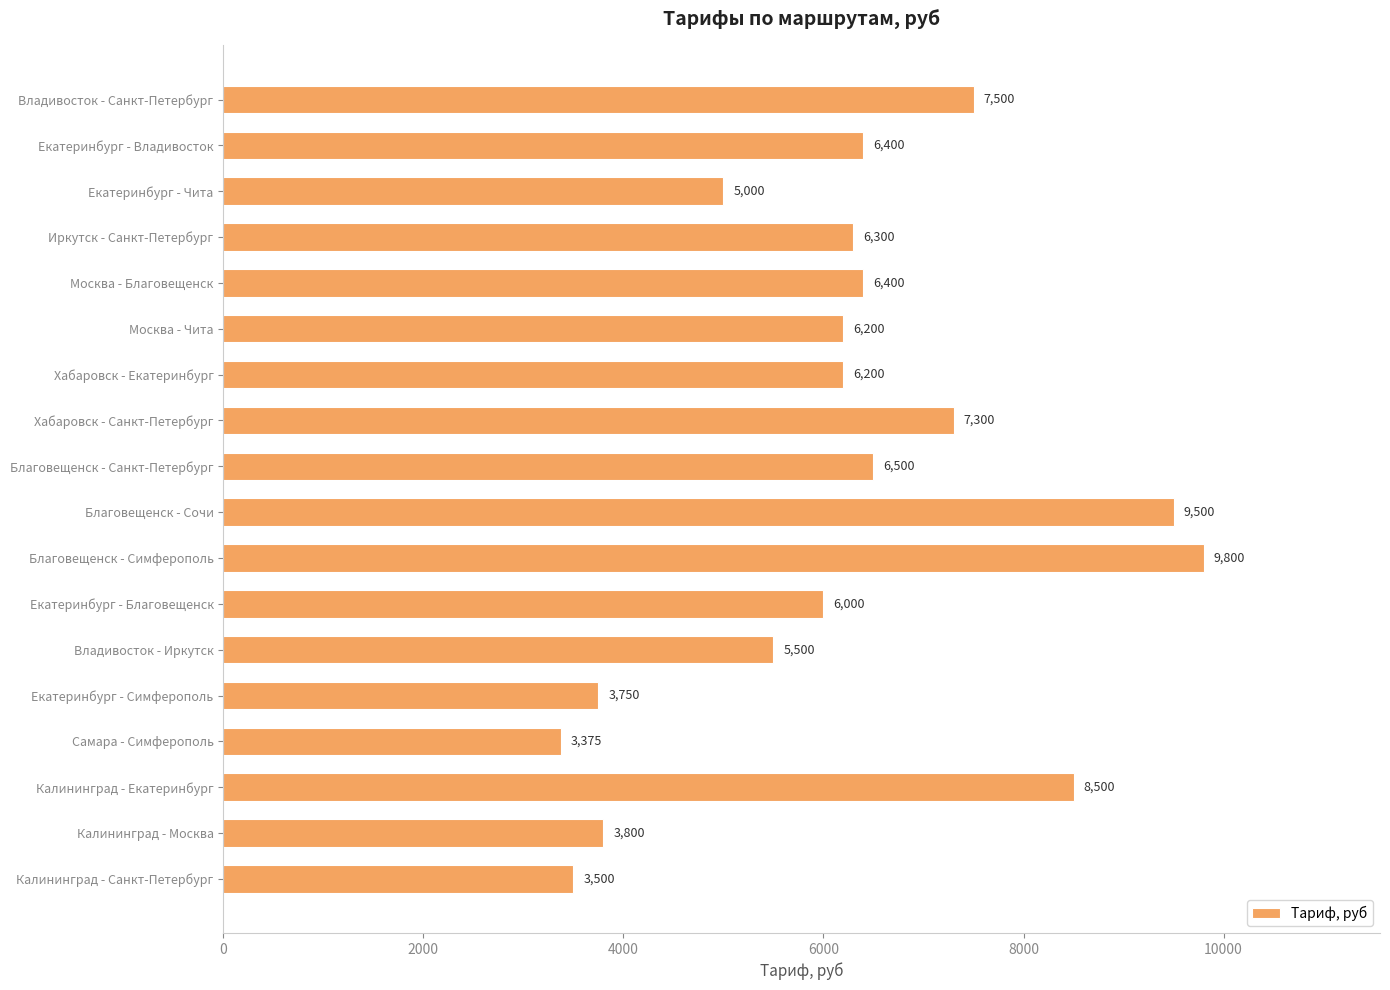

What is the change in value from Москва - Благовещенск to Хабаровск - Екатеринбург?

-200